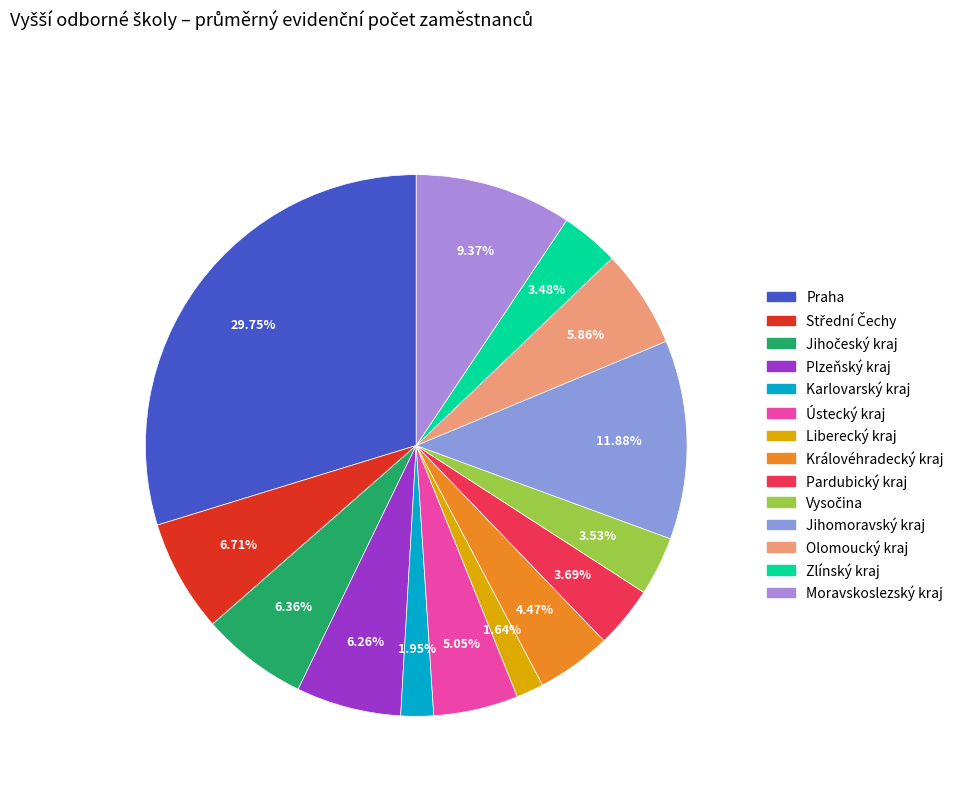

What portion of the pie excludes Plzeňský kraj?

93.7%